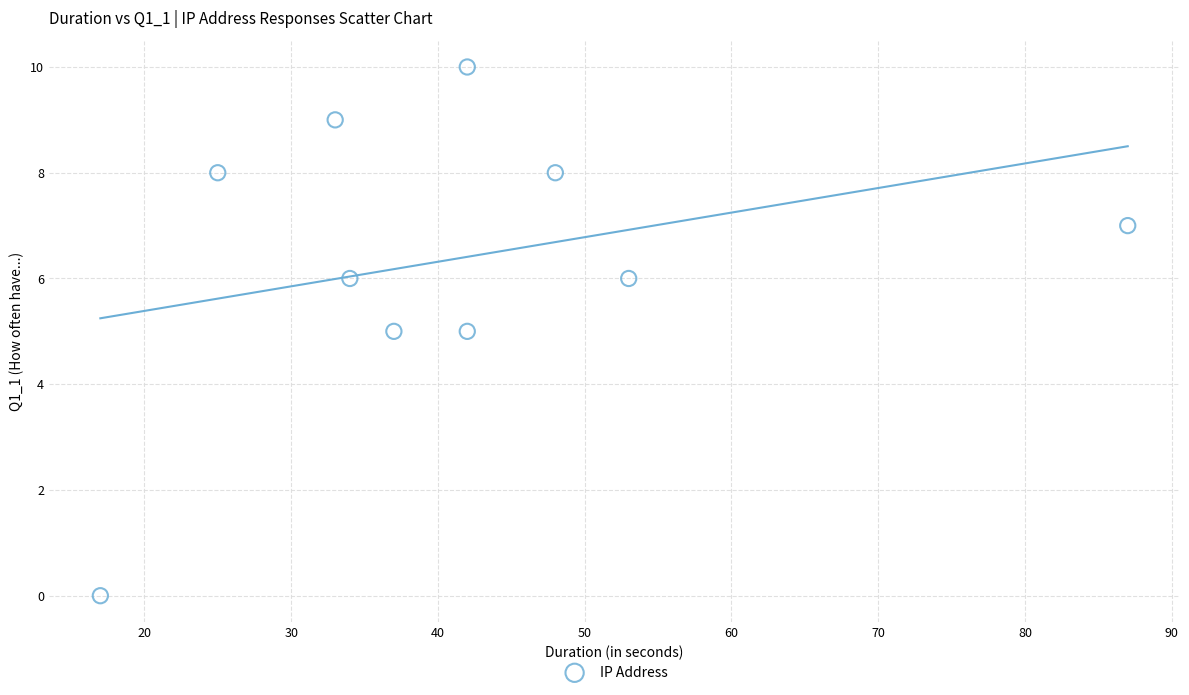

What is the average X value?

42